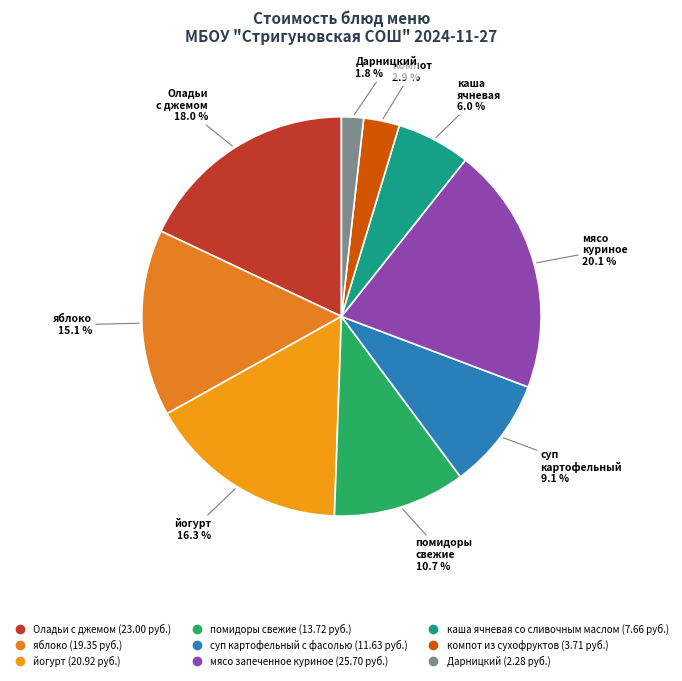

What is the ratio of the value at помидоры свежие to the value at суп картофельный с фасолью?

1.2